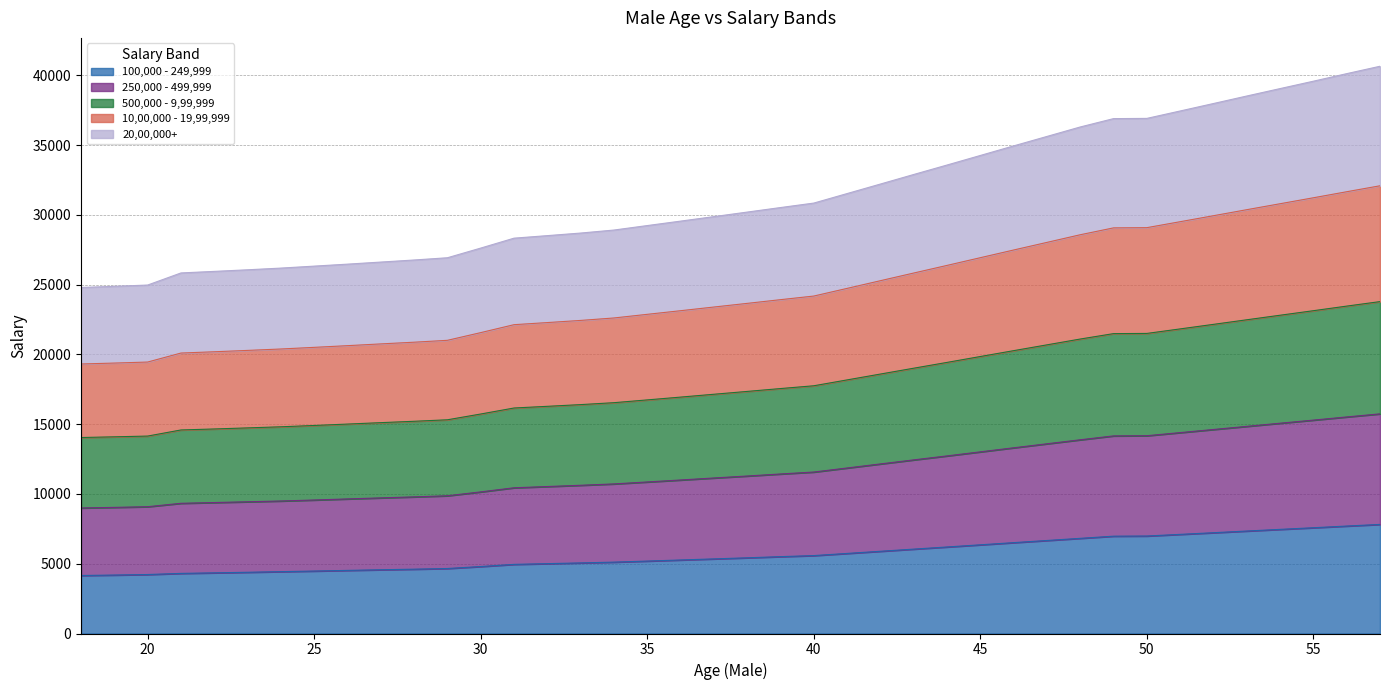

At which label is 100,000 - 249,999 closest to 5988?

43